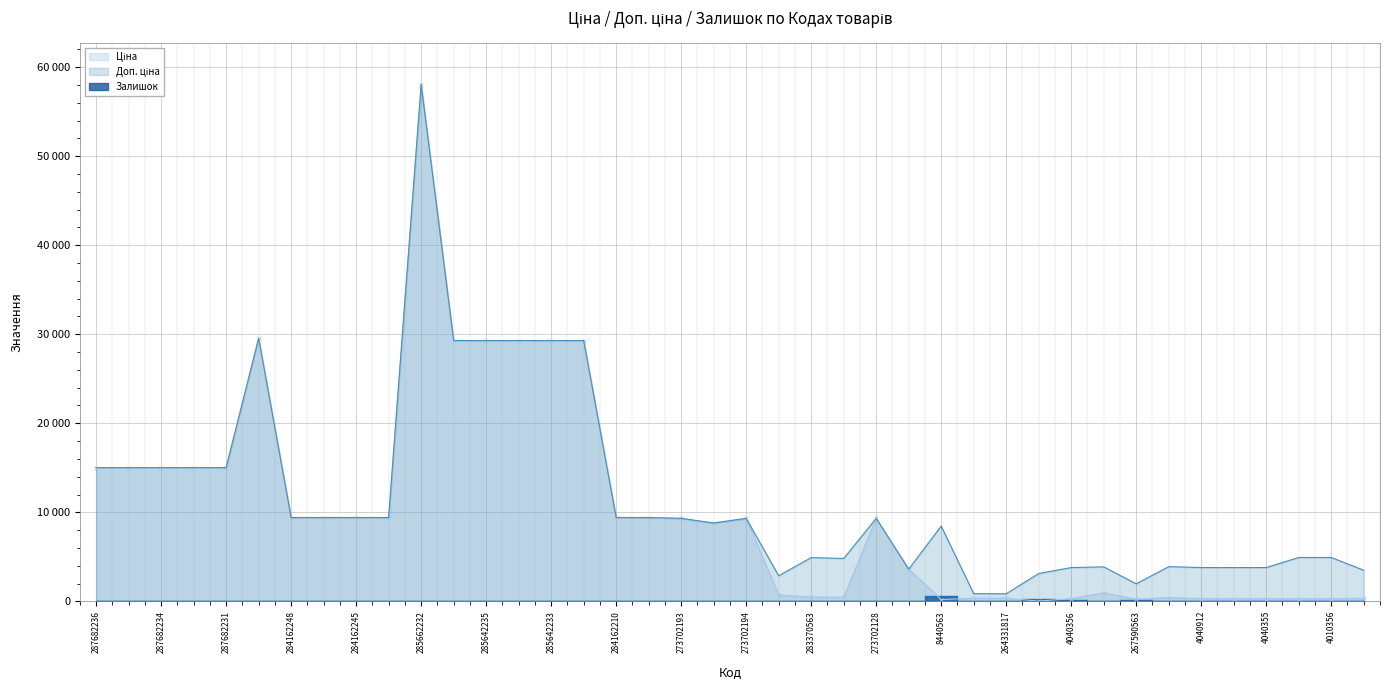

Is it true that Ціна equals 16229.9 at 284162245?

False